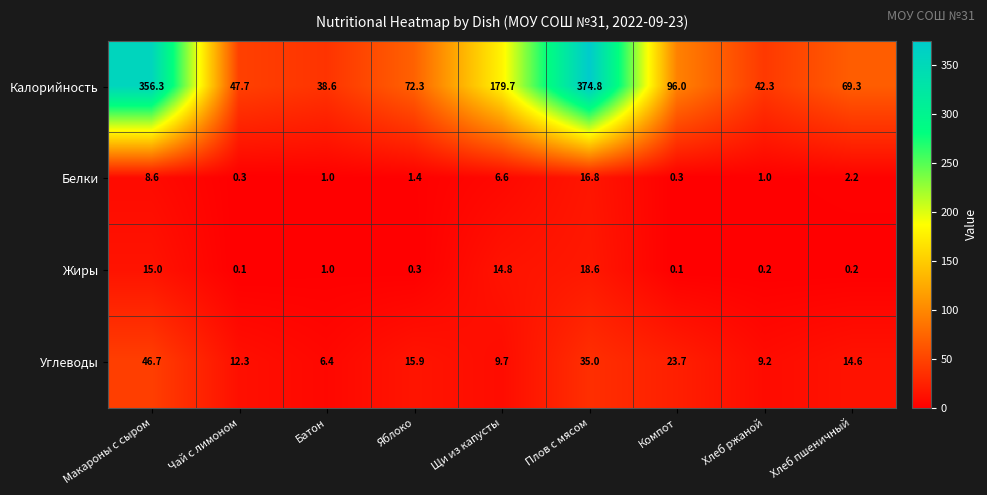

Where does the Углеводы series first go above 14?

Макароны с сыром